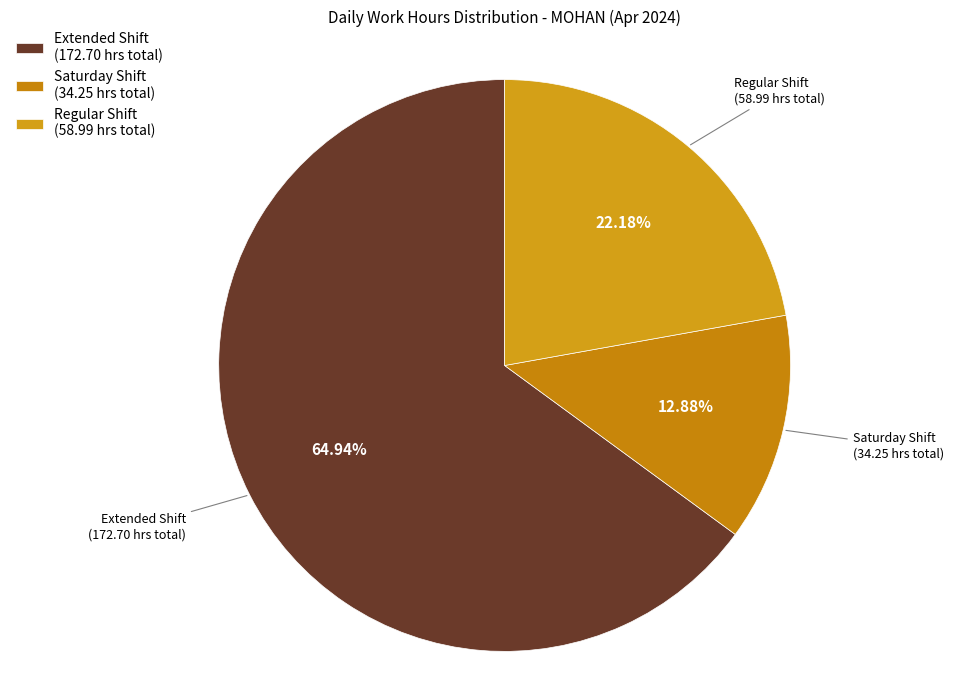

What is the smallest slice in the pie chart?

Saturday Shift (34.25 hrs total)